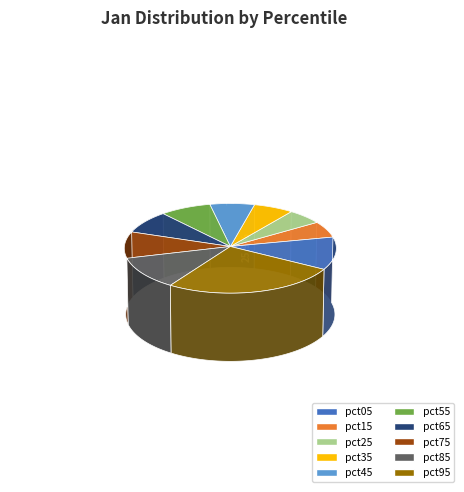

True or false: pct55 accounts for 8% of the total.

True